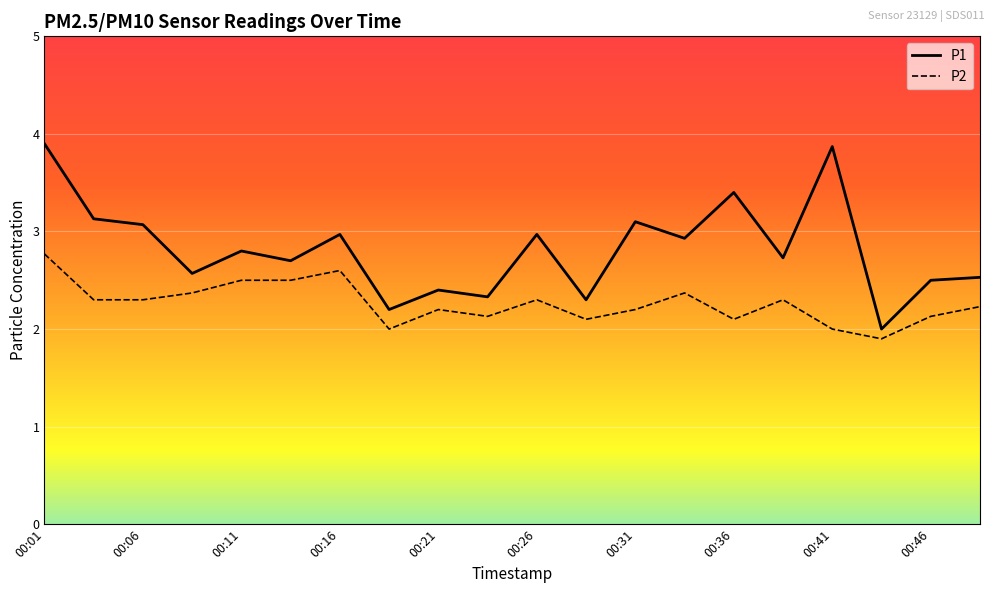

Which series has the largest total across all categories?

P1